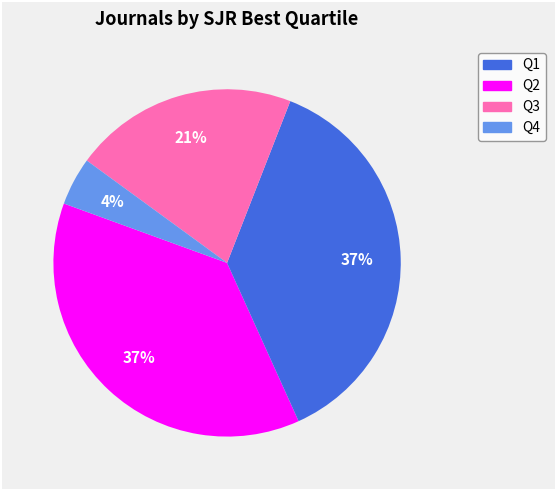

Do Q4 and Q2 together represent more than half of the pie?

No